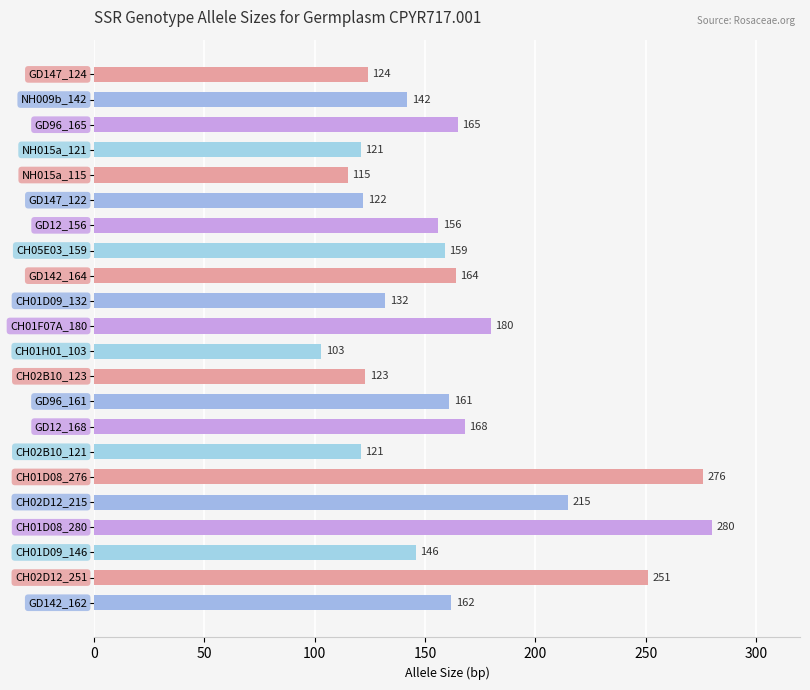

What is the smallest value displayed?

103